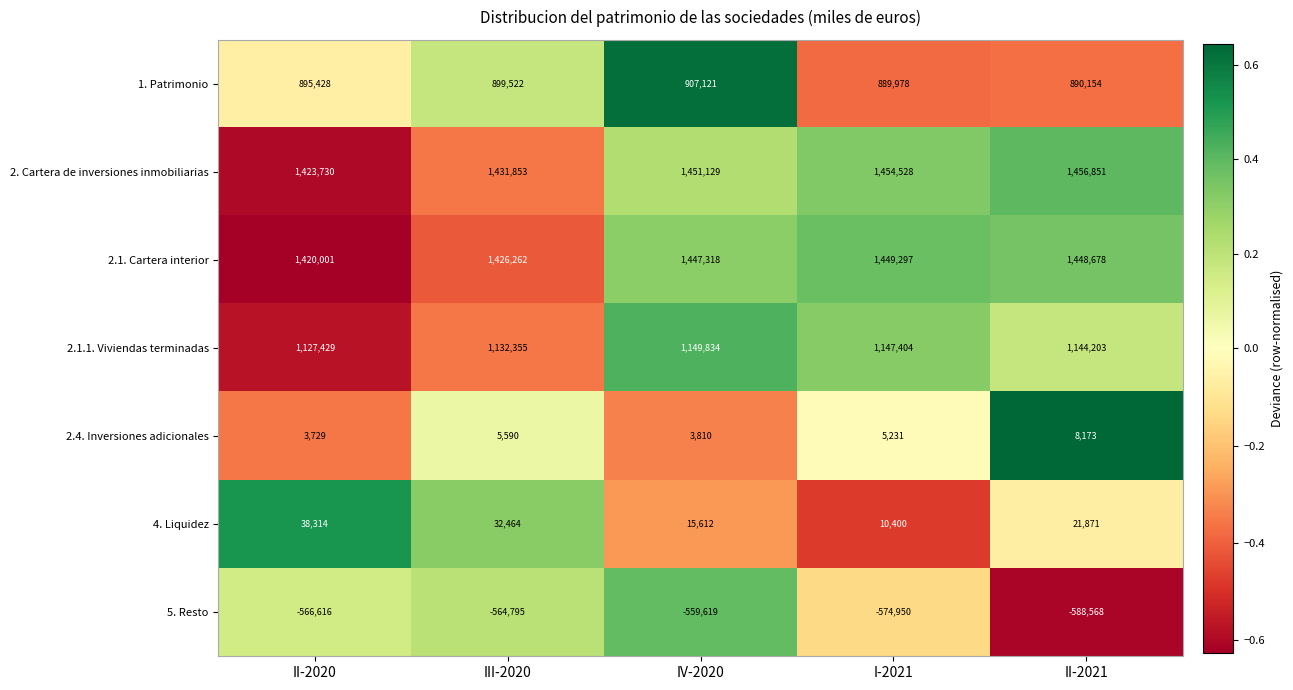

What is the difference between the highest and lowest values at I-2021?

2029478